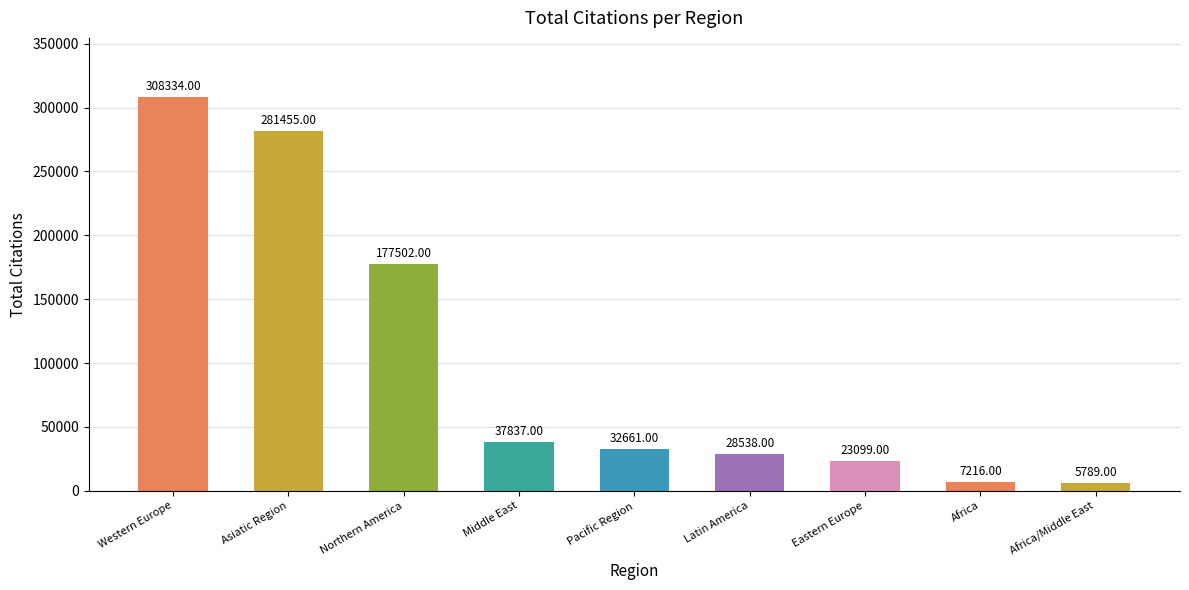

What is the value of the 3rd bar from the left?

177502